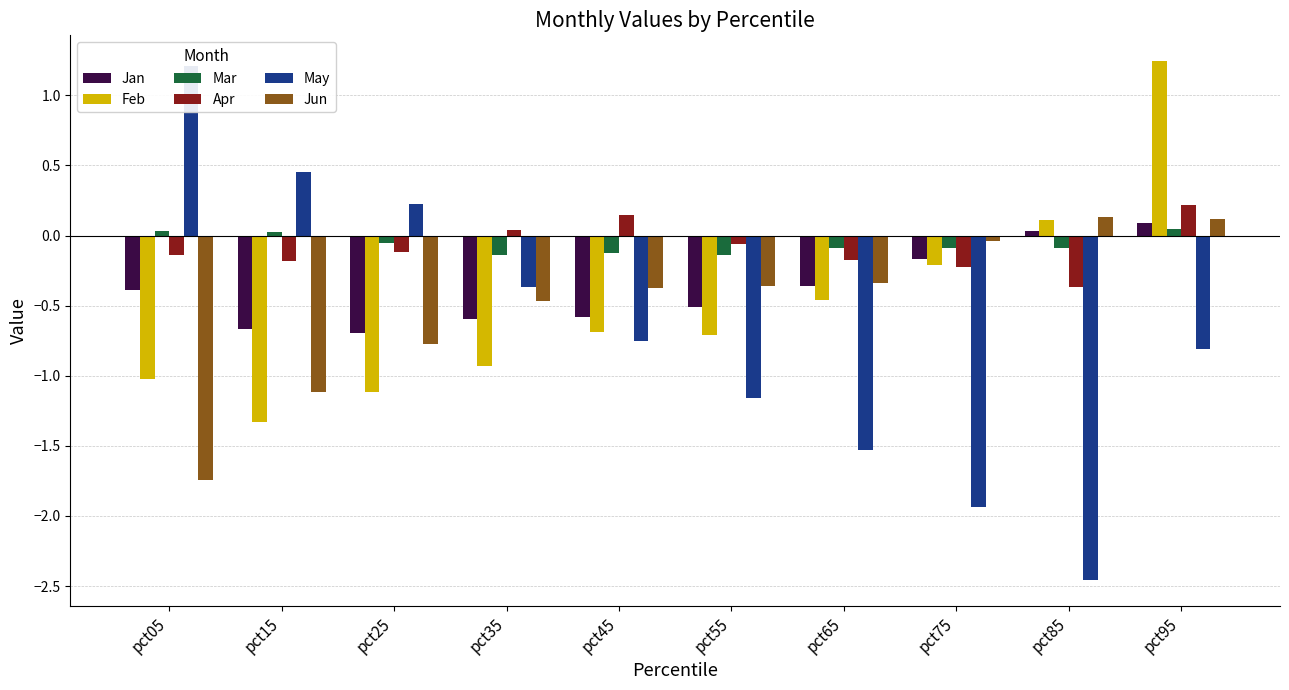

What is the minimum value shown in the chart?

-2.5